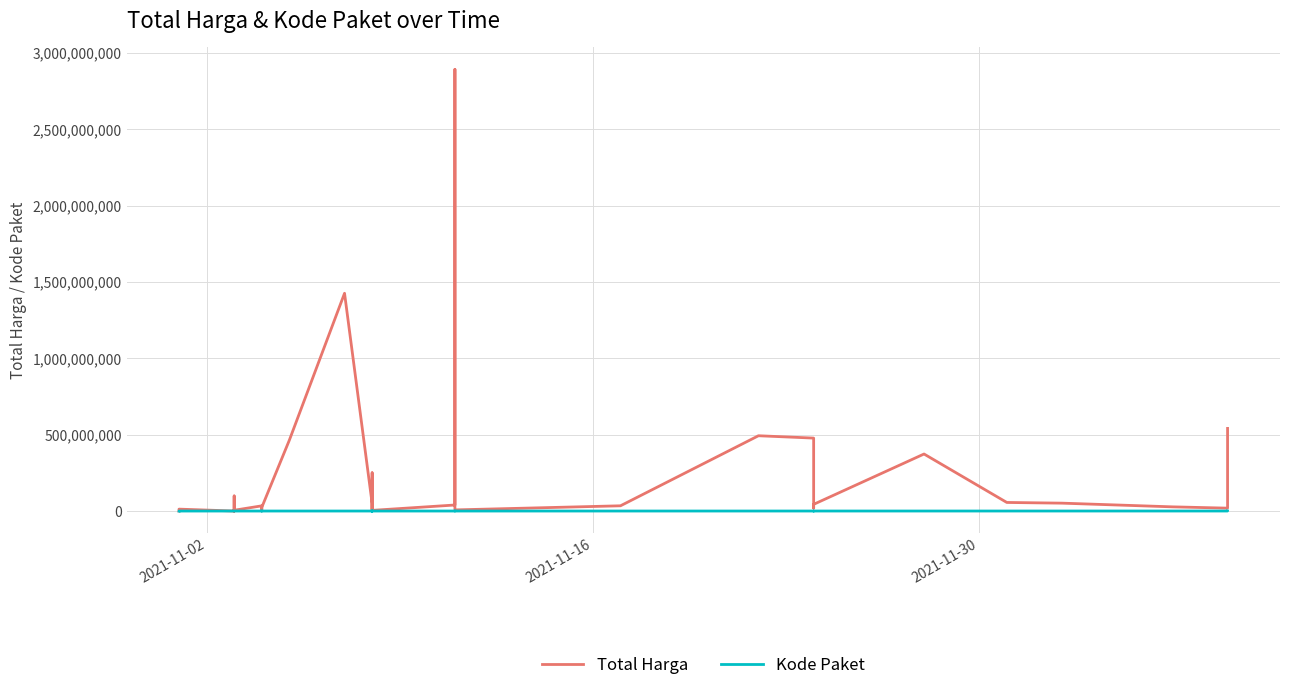

Which series has the largest total across all categories?

Total Harga